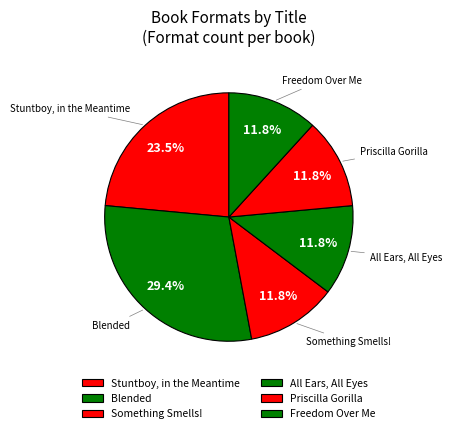

Is there a majority slice in this chart?

No